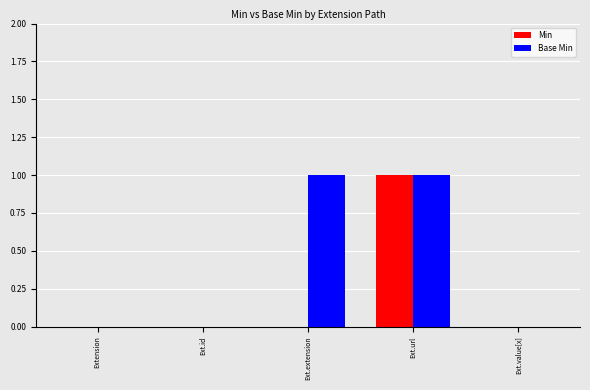

Does the chart contain stacked bars?

No